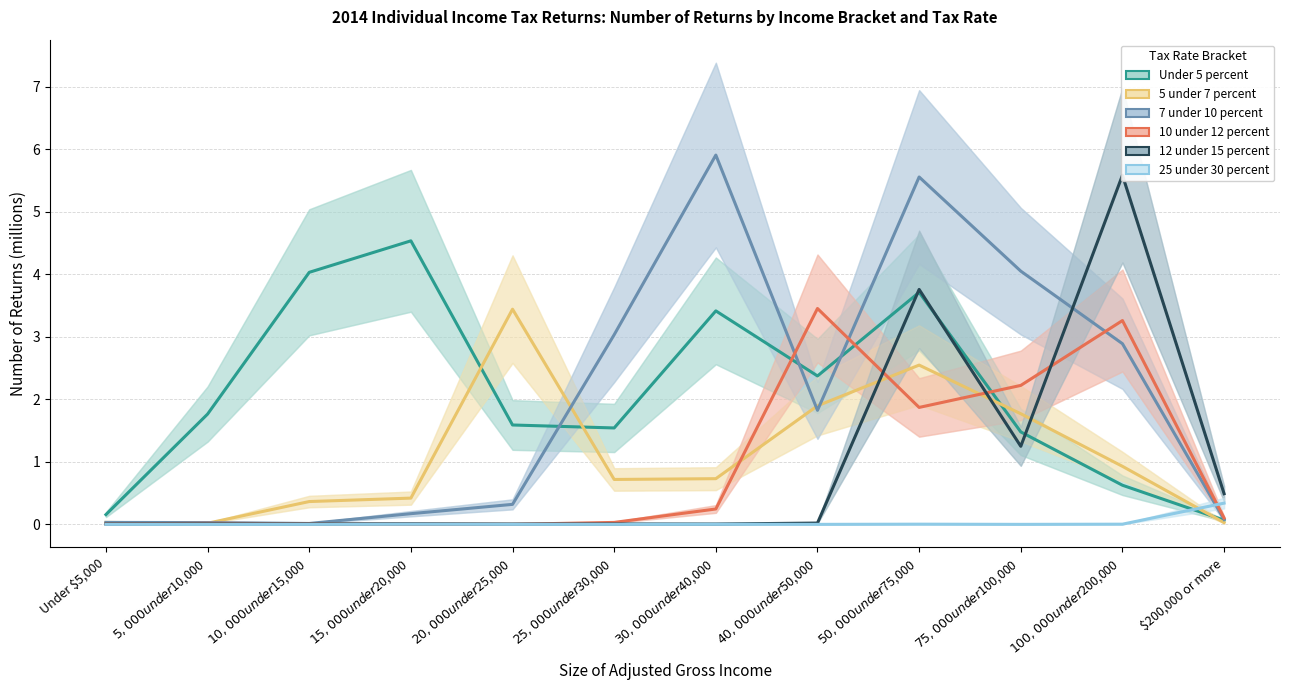

At which label is 5 under 7 percent closest to 1?

$100,000 under $200,000